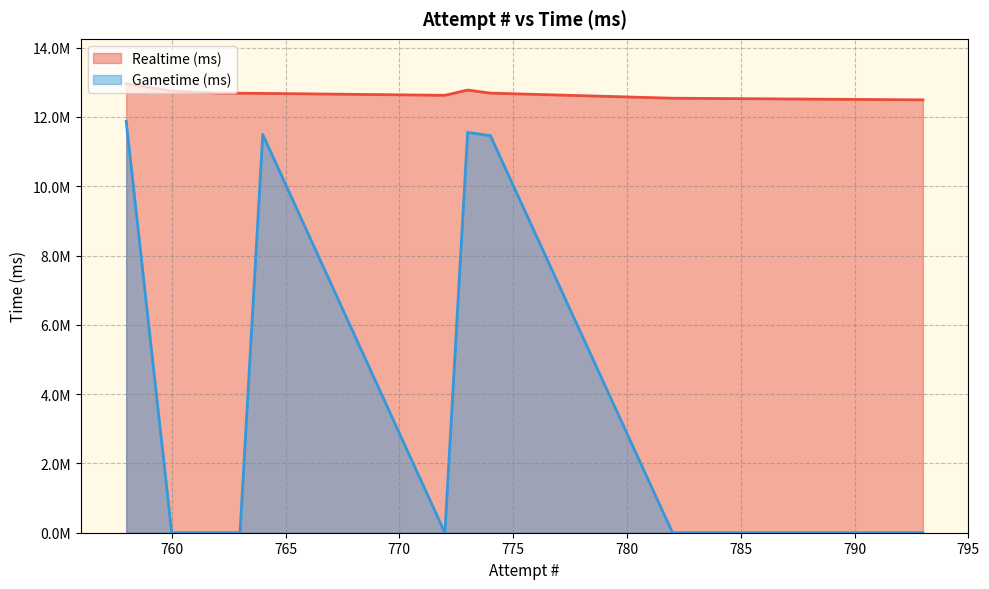

True or false: Gametime (ms) and Realtime (ms) intersect in this chart.

False